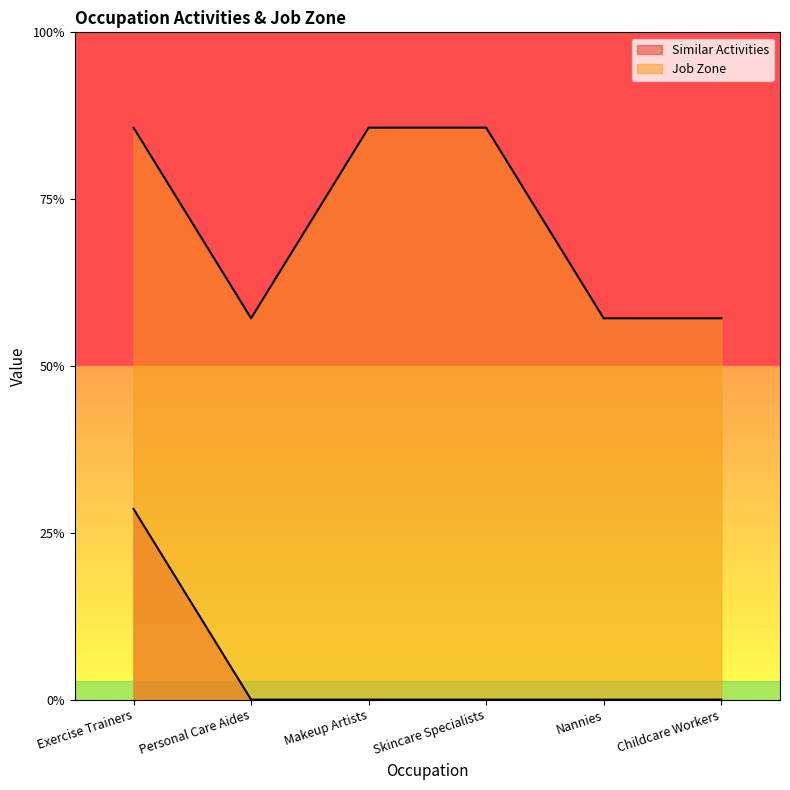

Which series has the largest range (max minus min)?

Similar Activities